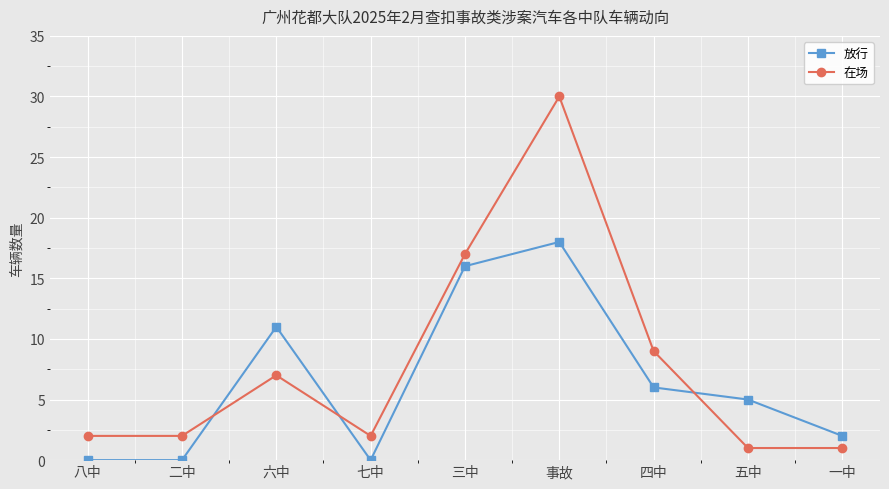

At how many categories does at least one series exceed 26?

1